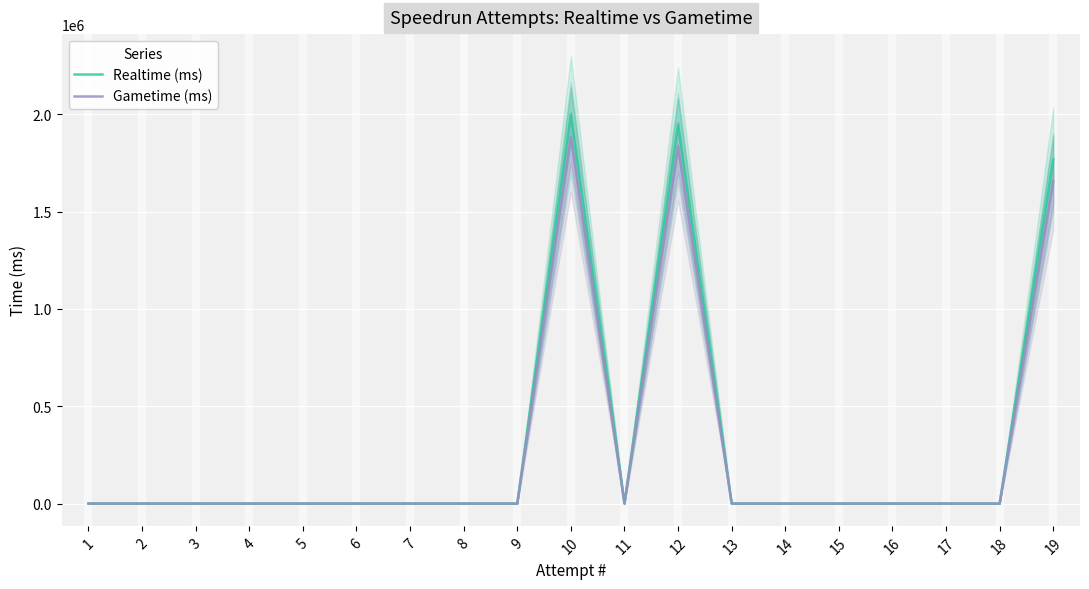

How many lines are shown in the chart?

2